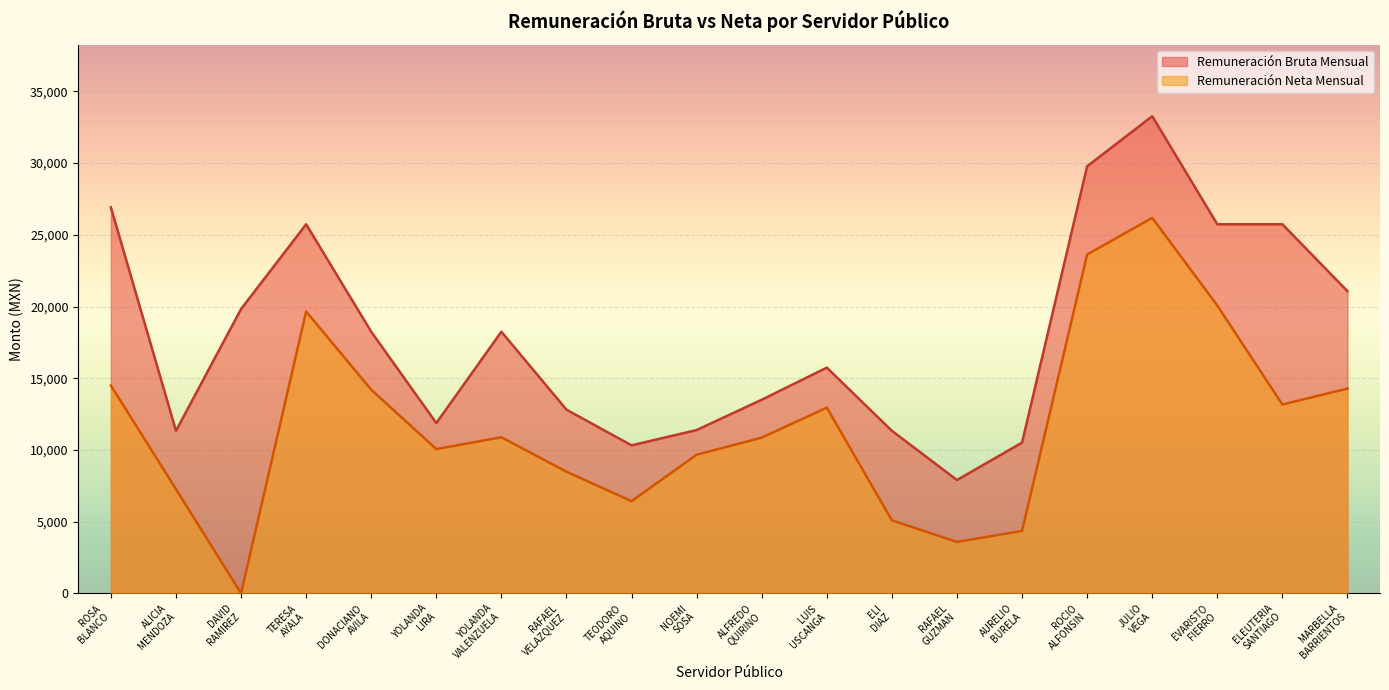

Rank the series by their maximum value, from highest to lowest.

Remuneración Bruta Mensual, Remuneración Neta Mensual